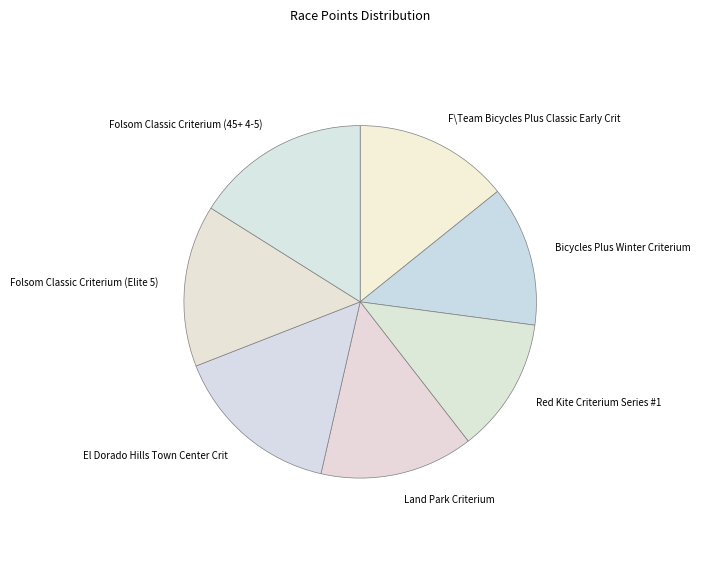

Does El Dorado Hills Town Center Crit account for over 50% of the chart?

No